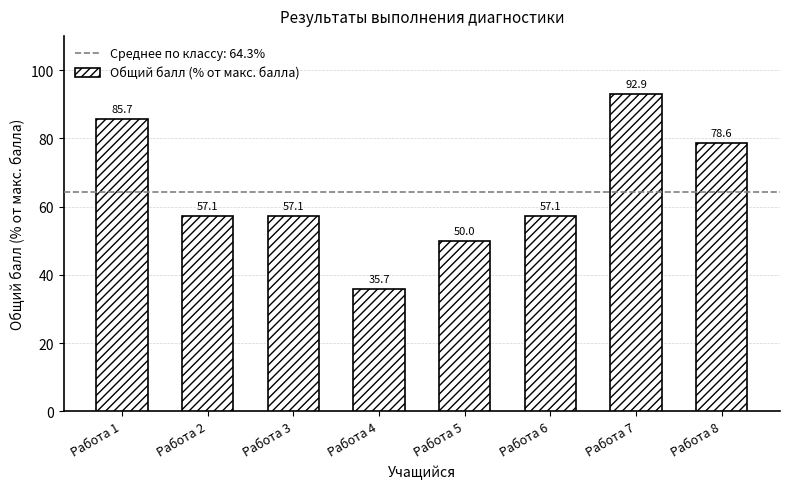

At which label does the data first exceed 57?

Работа 1